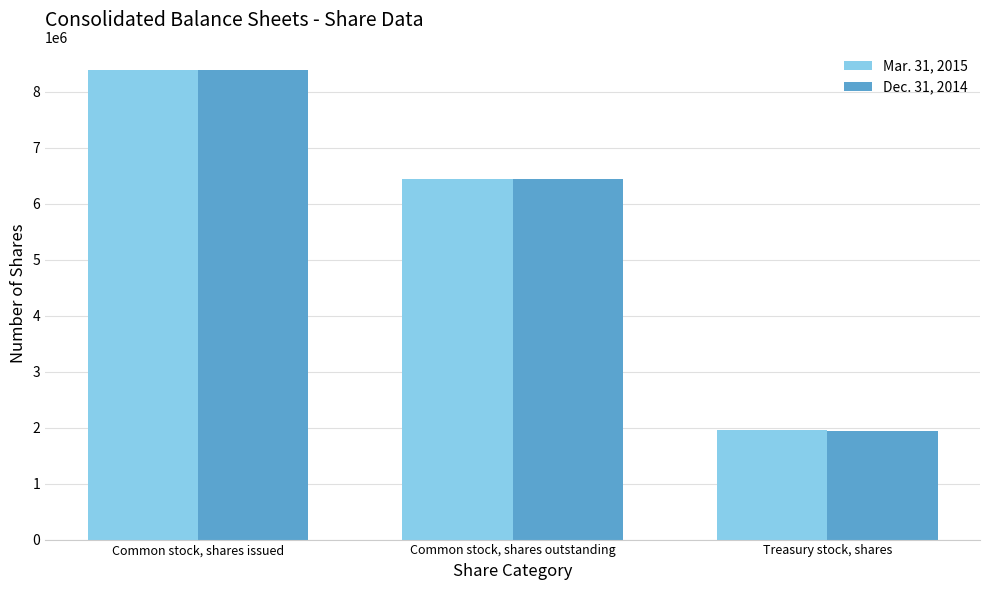

At which category is the sum across all series the highest?

Common stock, shares issued